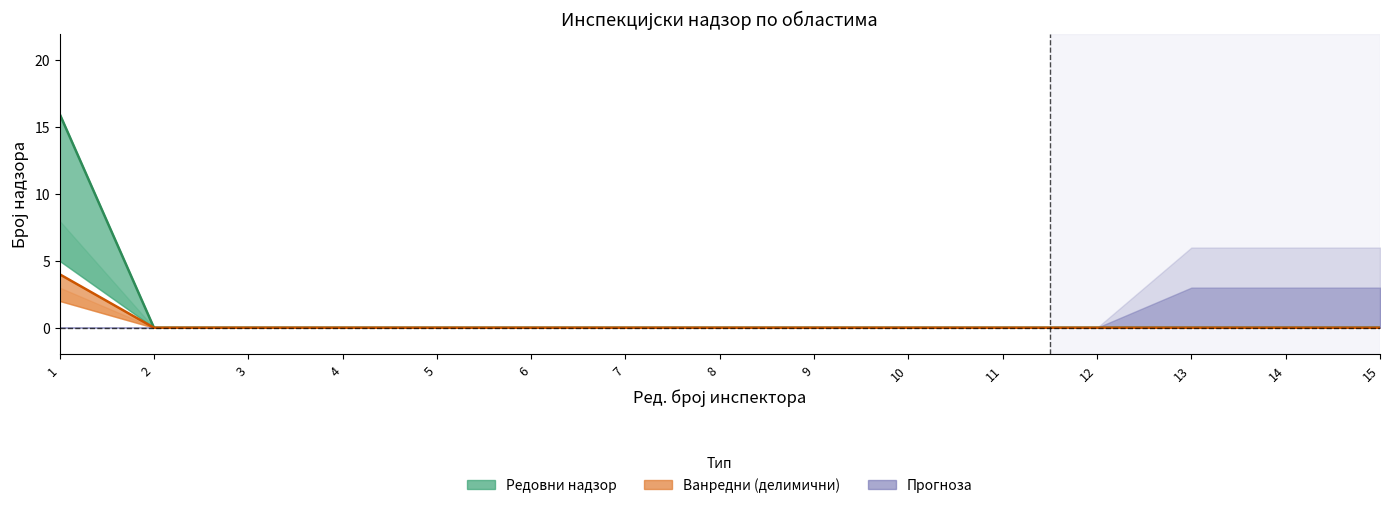

What is the difference between the ЗЖС_ванредни values at 1 and 14?

2